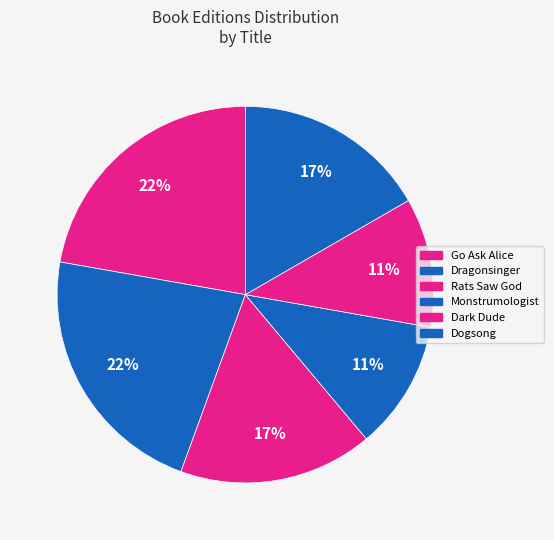

How many slices are in this pie chart?

6